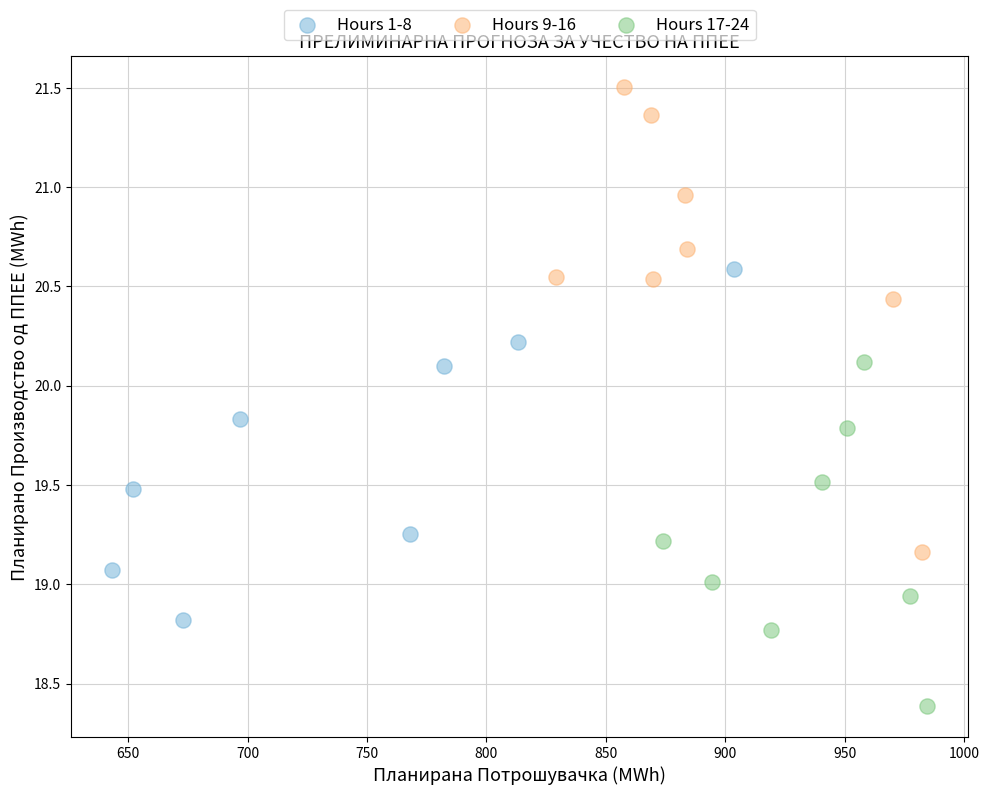

Which series contains the highest Y value?

Hours 9-16